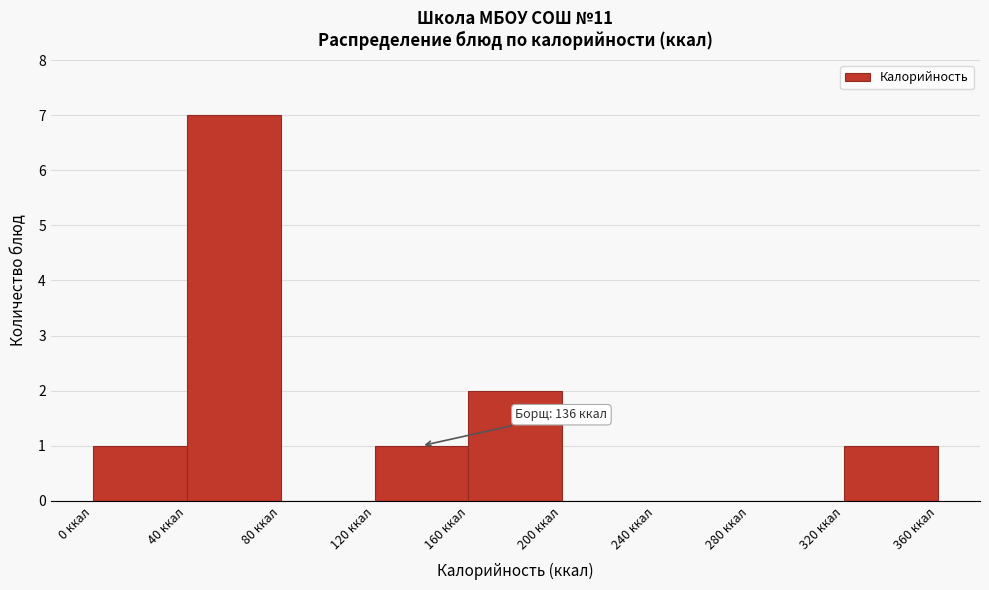

Over which range of the x-axis is the bar tallest?

40 to 80